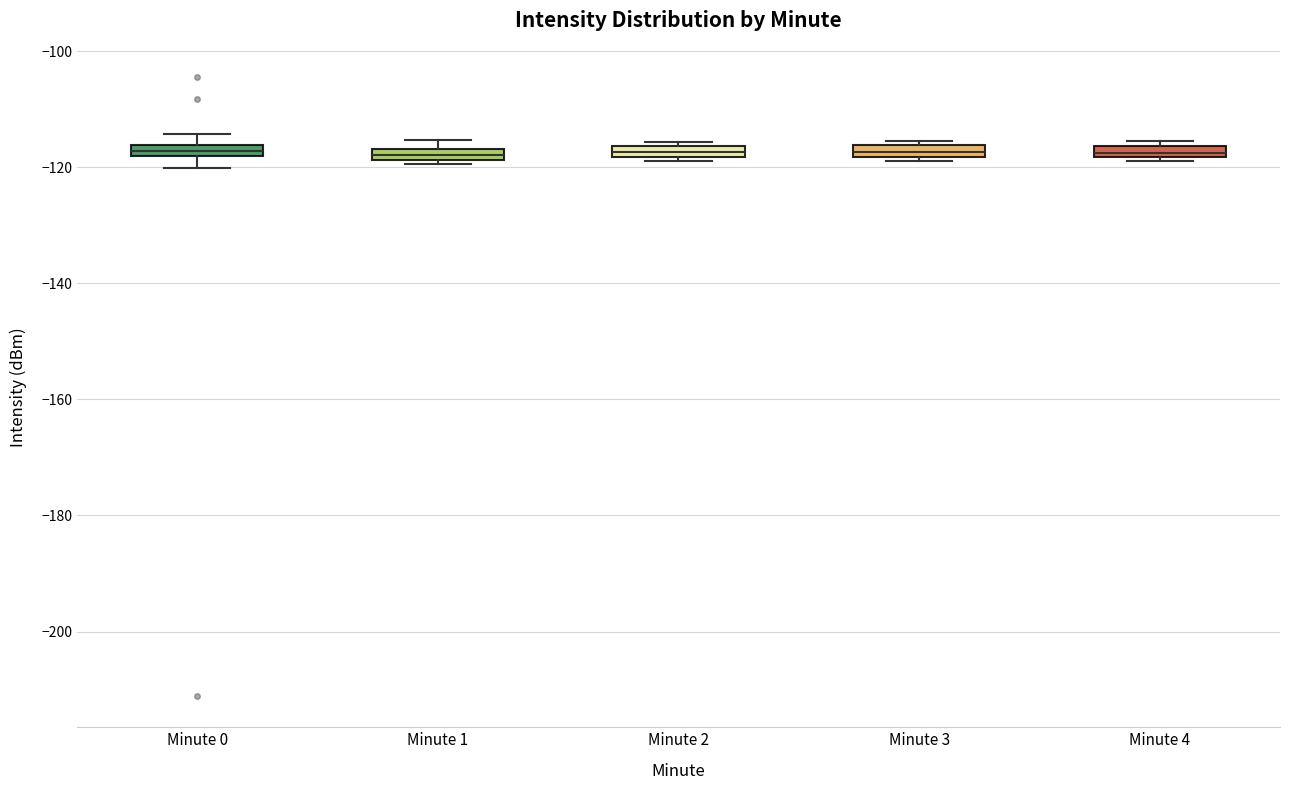

Where is the lower edge of the box for Minute 4 on the y-axis? The values are not printed on the chart, so give them approximately, as read against the axis.

-118